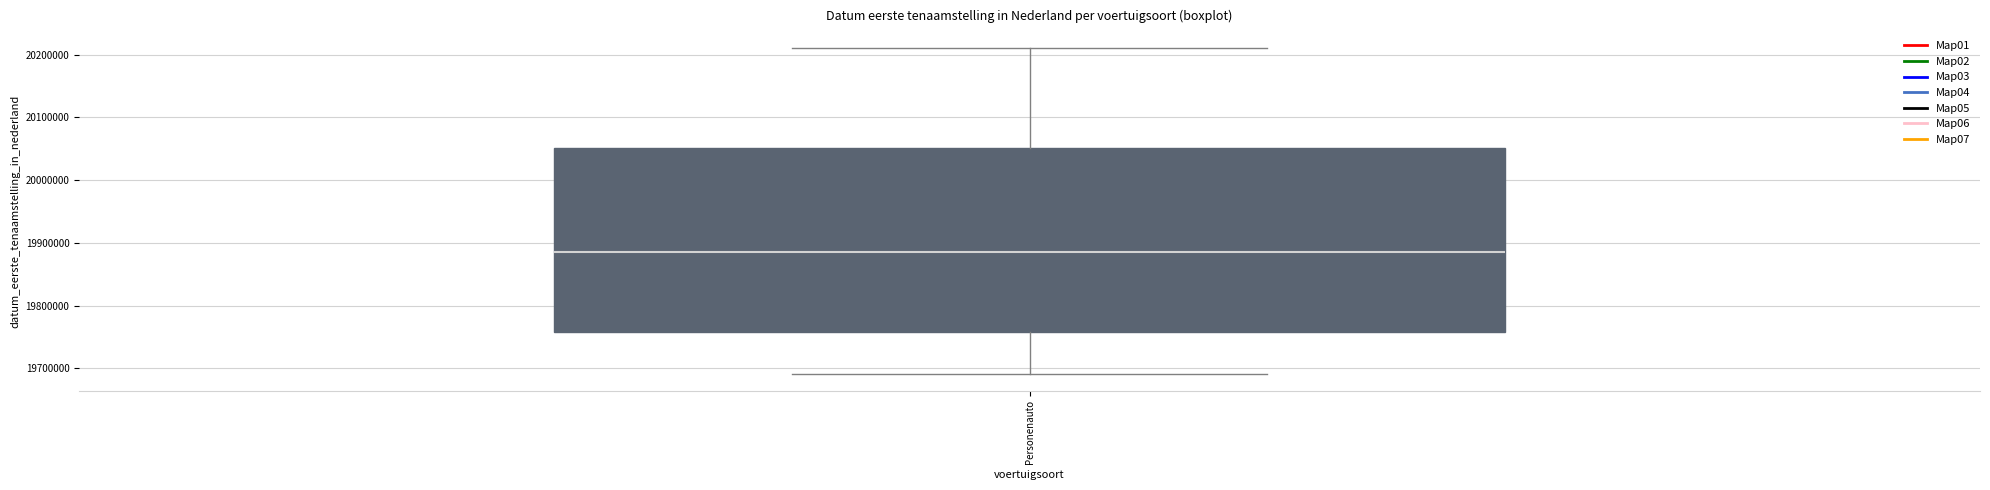

Where does the upper whisker of the box for Personenauto end on the y-axis? The values are not printed on the chart, so give them approximately, as read against the axis.

20210000